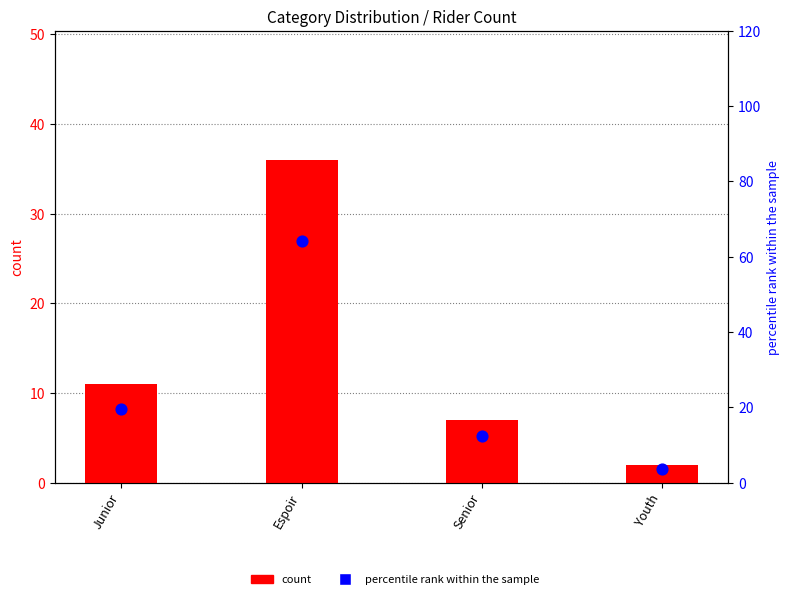

Which series has the largest Y range (max minus min)?

percentile rank within the sample